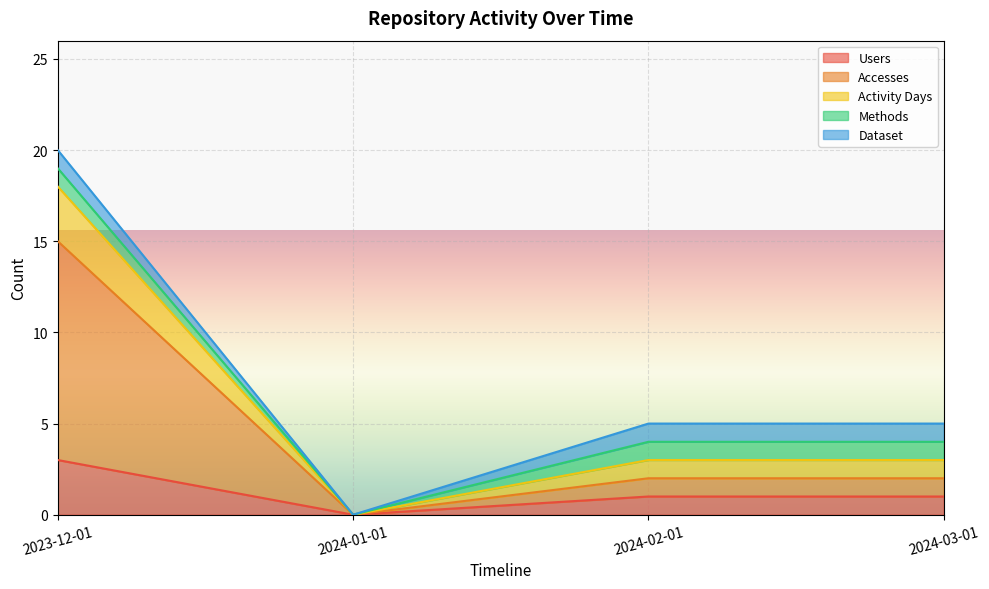

Which category has the highest value across all series?

2023-12-01